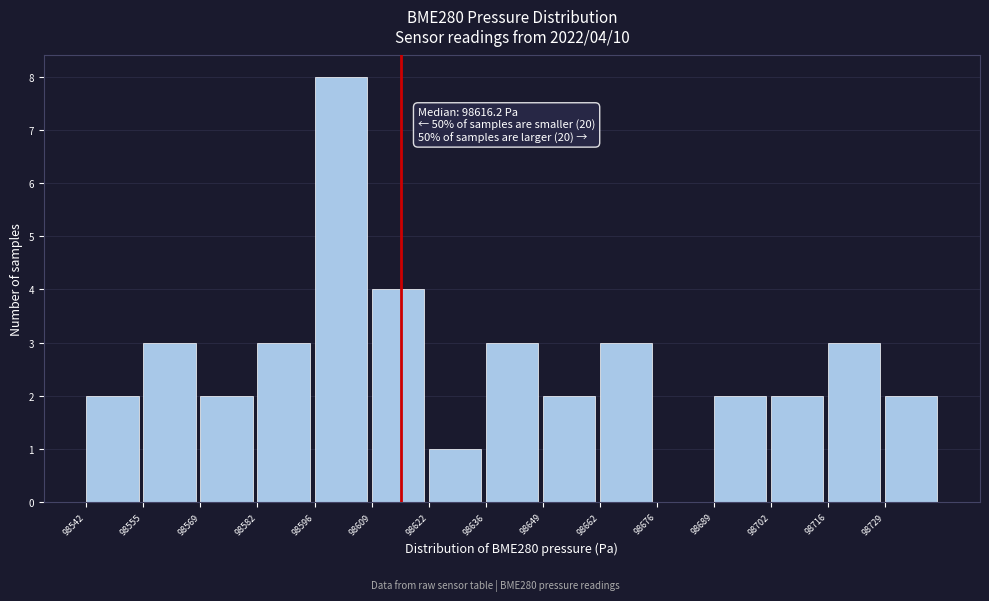

Which range on the x-axis has the tallest bar?

98596 to 98610